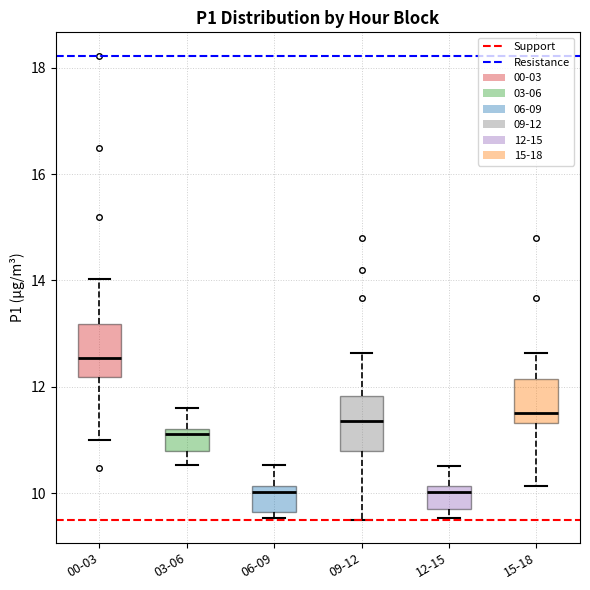

Reading left to right, read every box against the y-axis: the position of its median line, the range the box covers, and the ends of its whiskers. The values are not printed on the chart, so give them approximately, as read against the axis.

00-03: median 12.6, box 12.2 to 13.2, whiskers 11.0 to 14.0
03-06: median 11.2 (just below the box's upper edge), box 10.8 to 11.2, whiskers 10.6 to 11.6
06-09: median 10.0, box 9.6 to 10.2, whiskers 9.6 (just below the box's lower edge) to 10.6
09-12: median 11.4, box 10.8 to 11.8, whiskers 9.6 to 12.6
12-15: median 10.0, box 9.6 to 10.2, whiskers 9.6 (just below the box's lower edge) to 10.6
15-18: median 11.6, box 11.4 to 12.2, whiskers 10.2 to 12.6